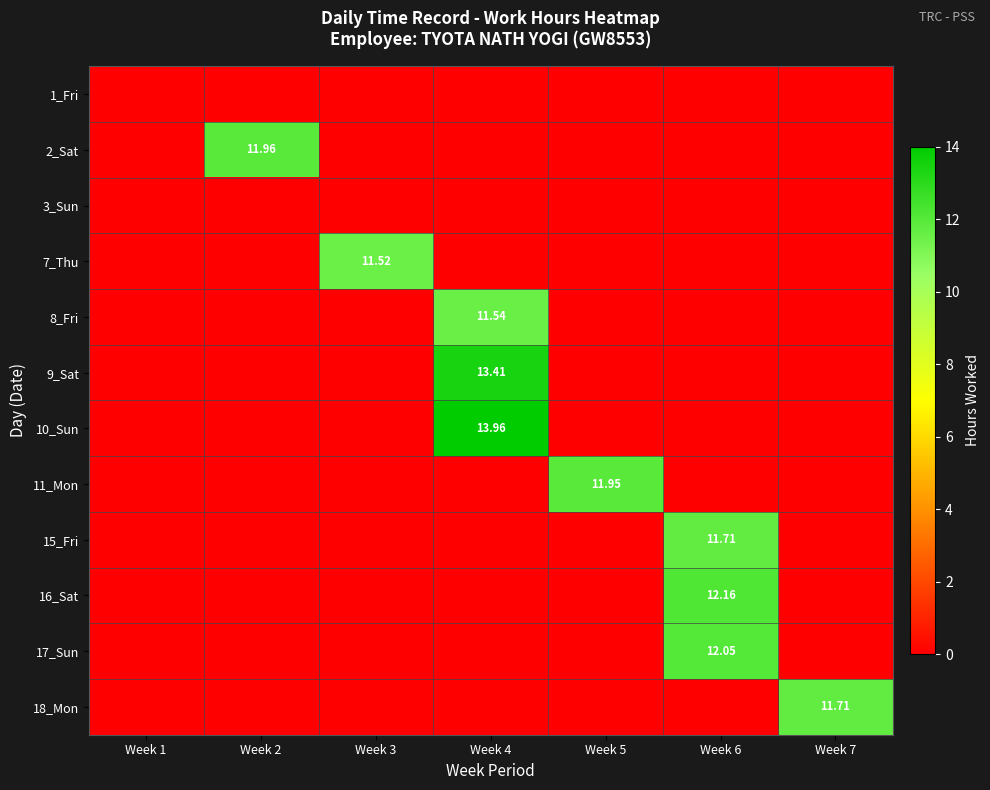

At which category does the chart reach its peak across all series?

Week 4